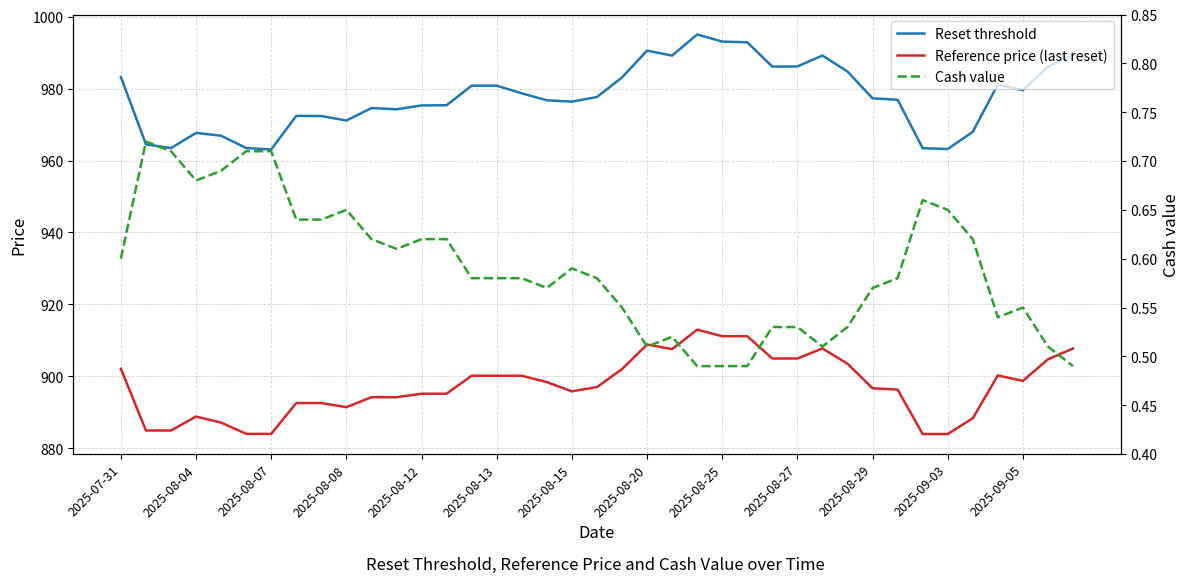

True or false: Cash value and Reference price (last reset) cross at least once.

False